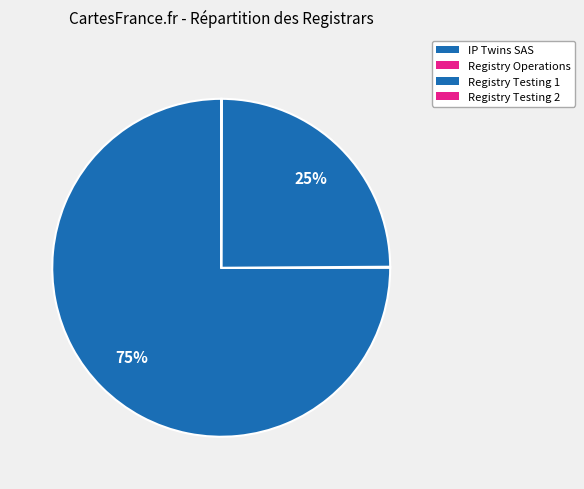

True or false: IP Twins SAS accounts for 75% of the total.

True